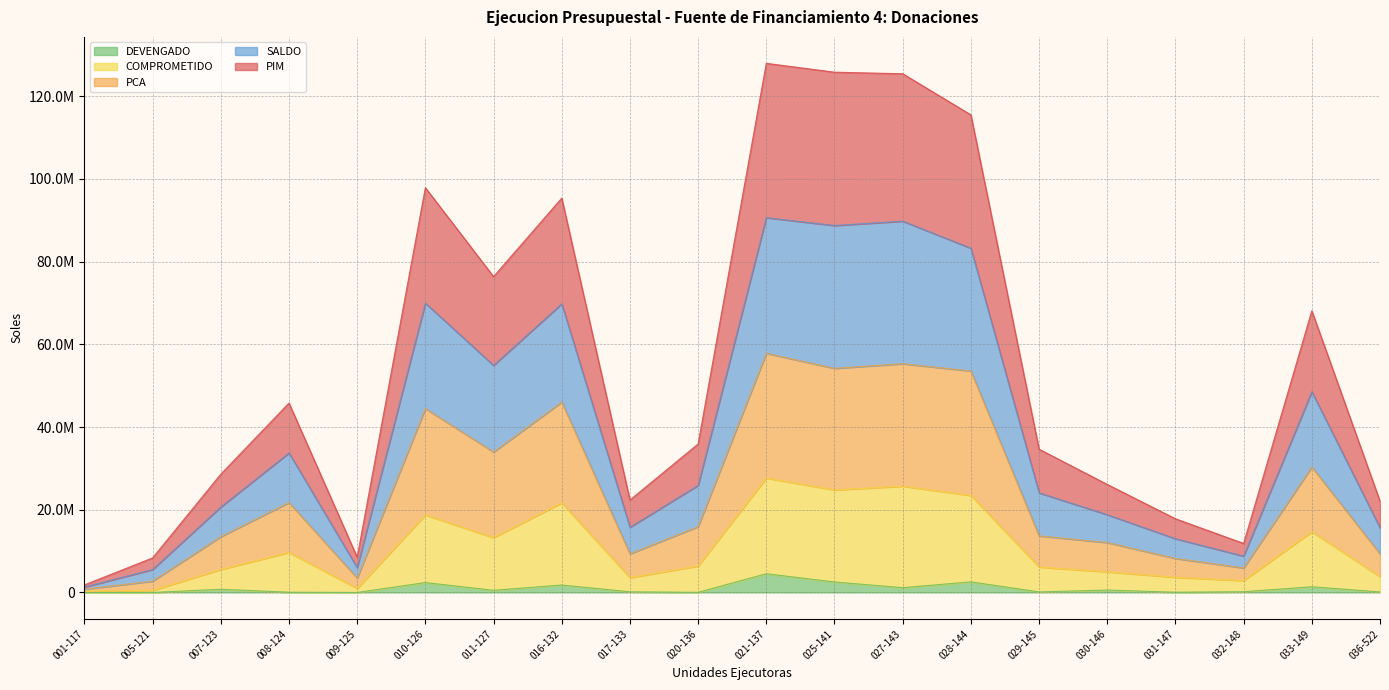

What is the value of the DEVENGADO point at the 15th from the left?

137081.4